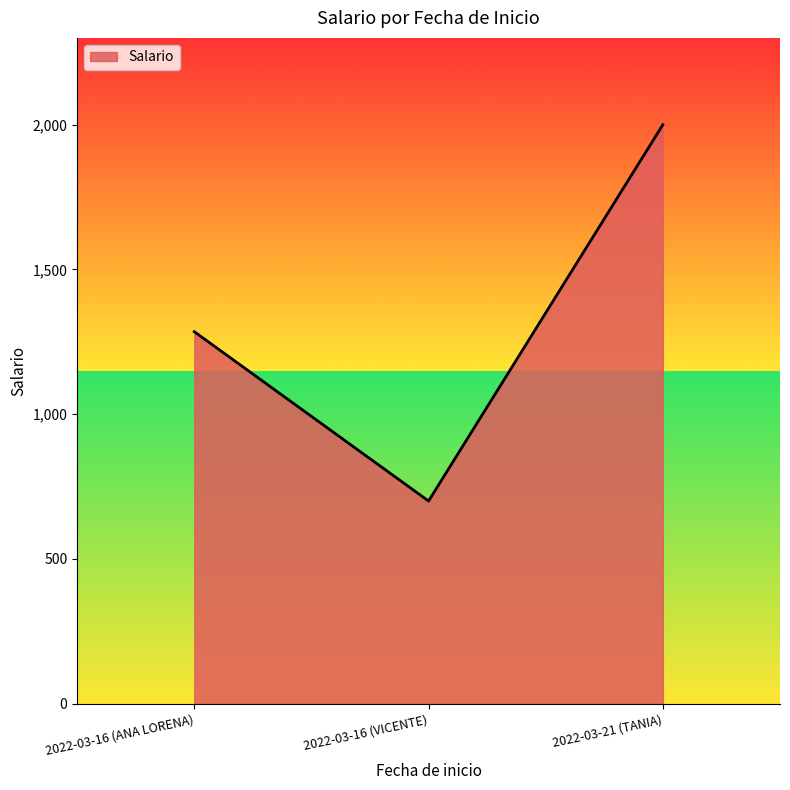

What is the average value?

1328